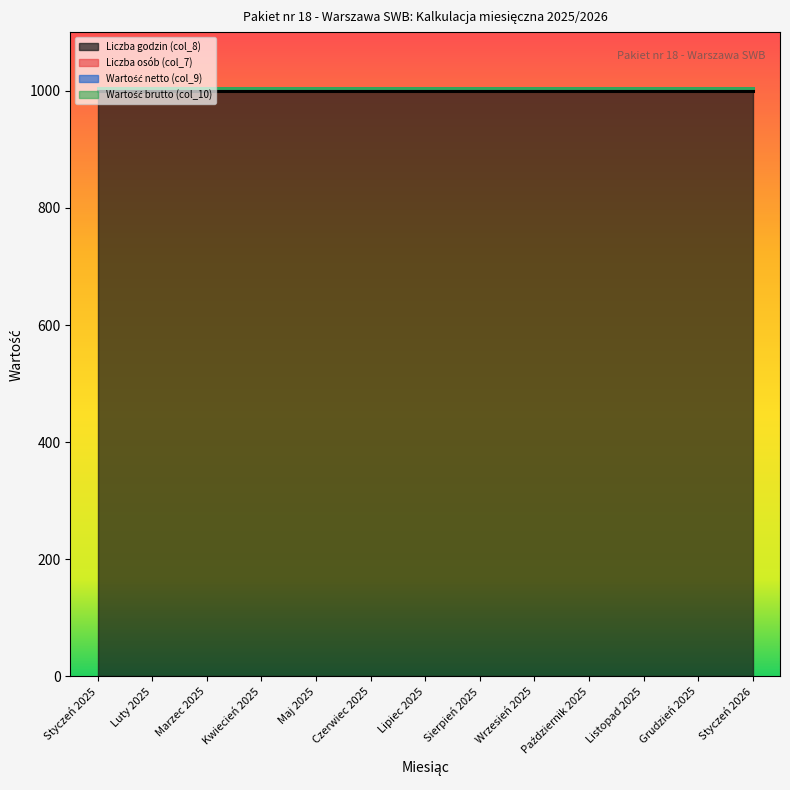

Which has a higher value, Wrzesień 2025 or Grudzień 2025?

Wrzesień 2025